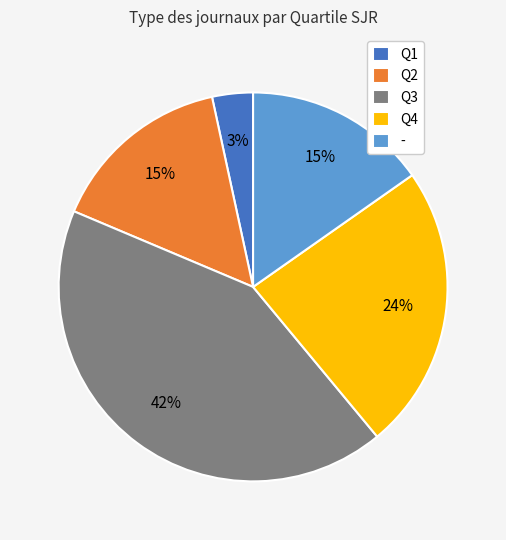

True or false: Q1 accounts for 3% of the total.

True